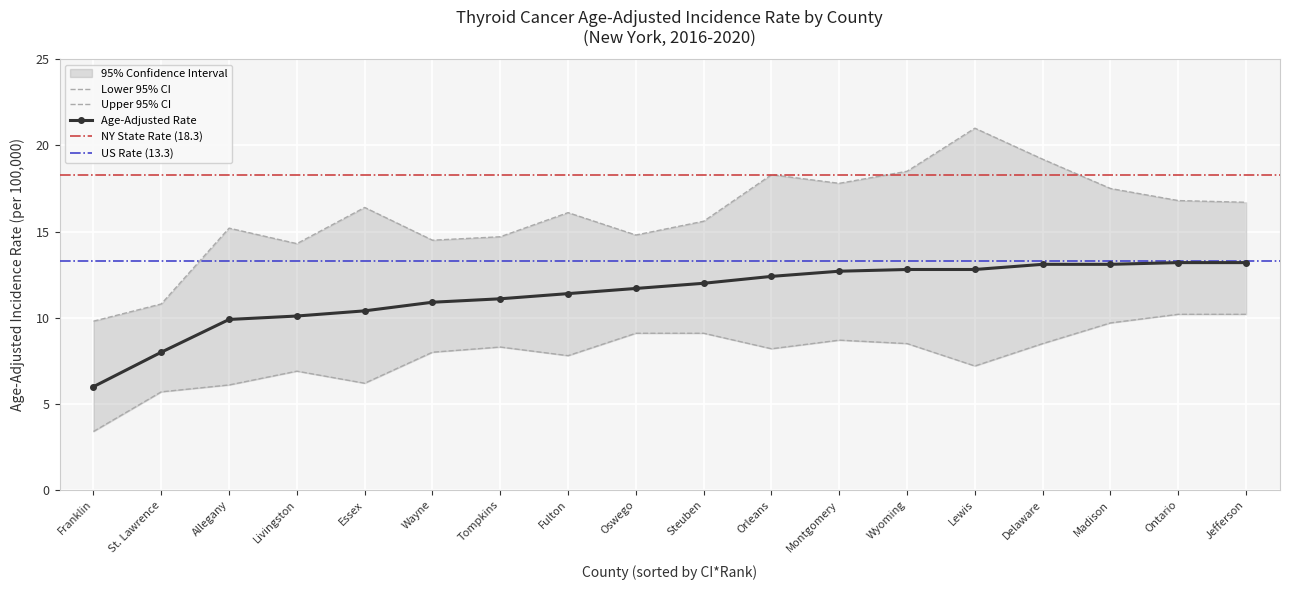

What is the sum of all Age-Adjusted Rate values?

204.8